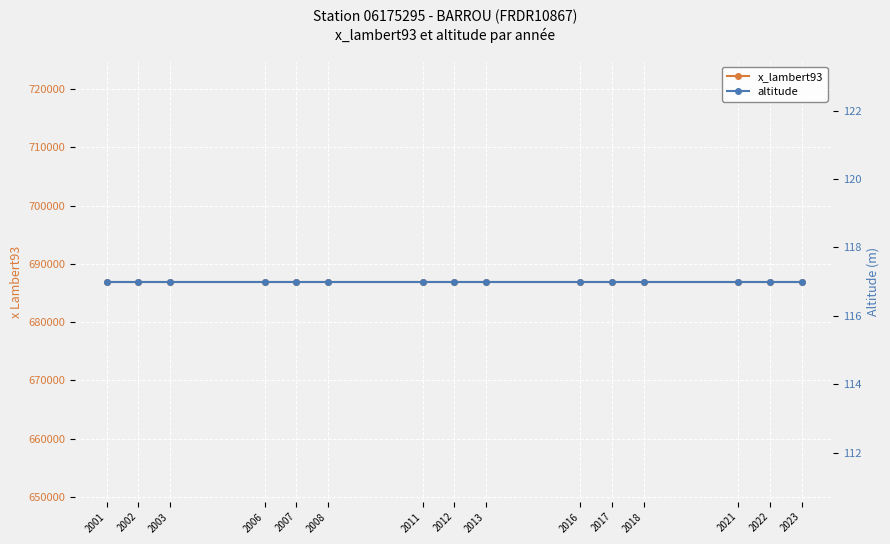

What is the approximate value of x_lambert93 at 2002?

686932